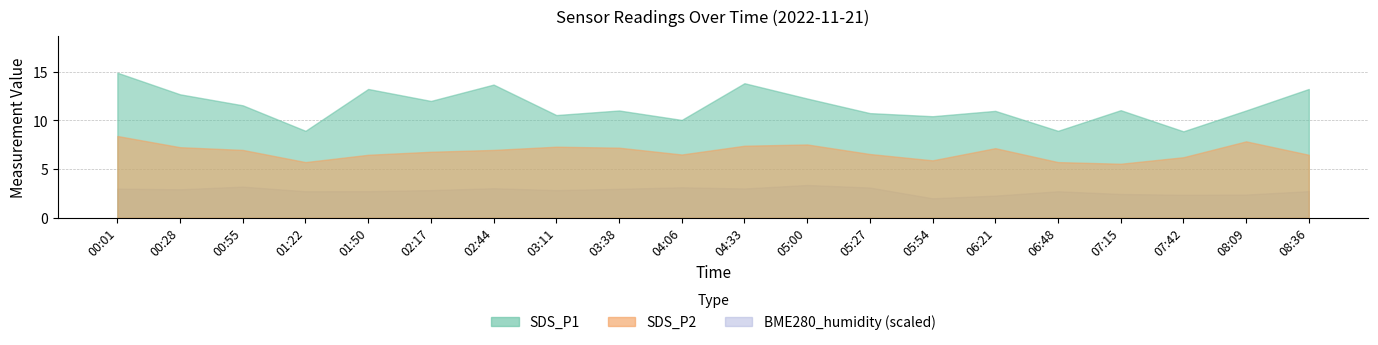

How many interior local peaks does the BME280_humidity series have?

5